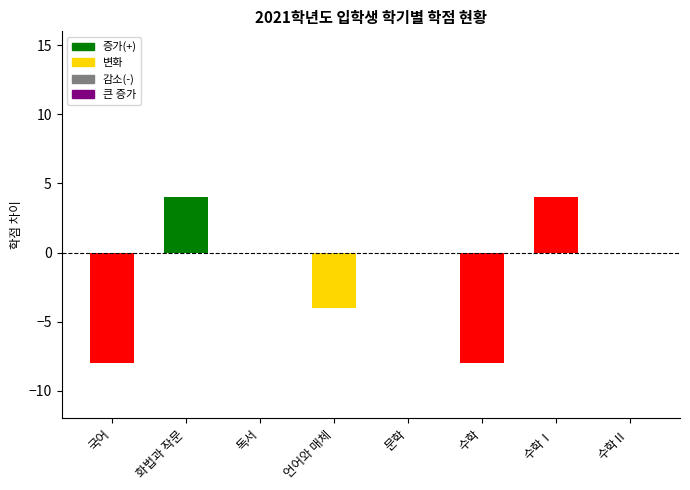

What is the difference between the values at 화법과 작문 and 수학Ⅱ?

4